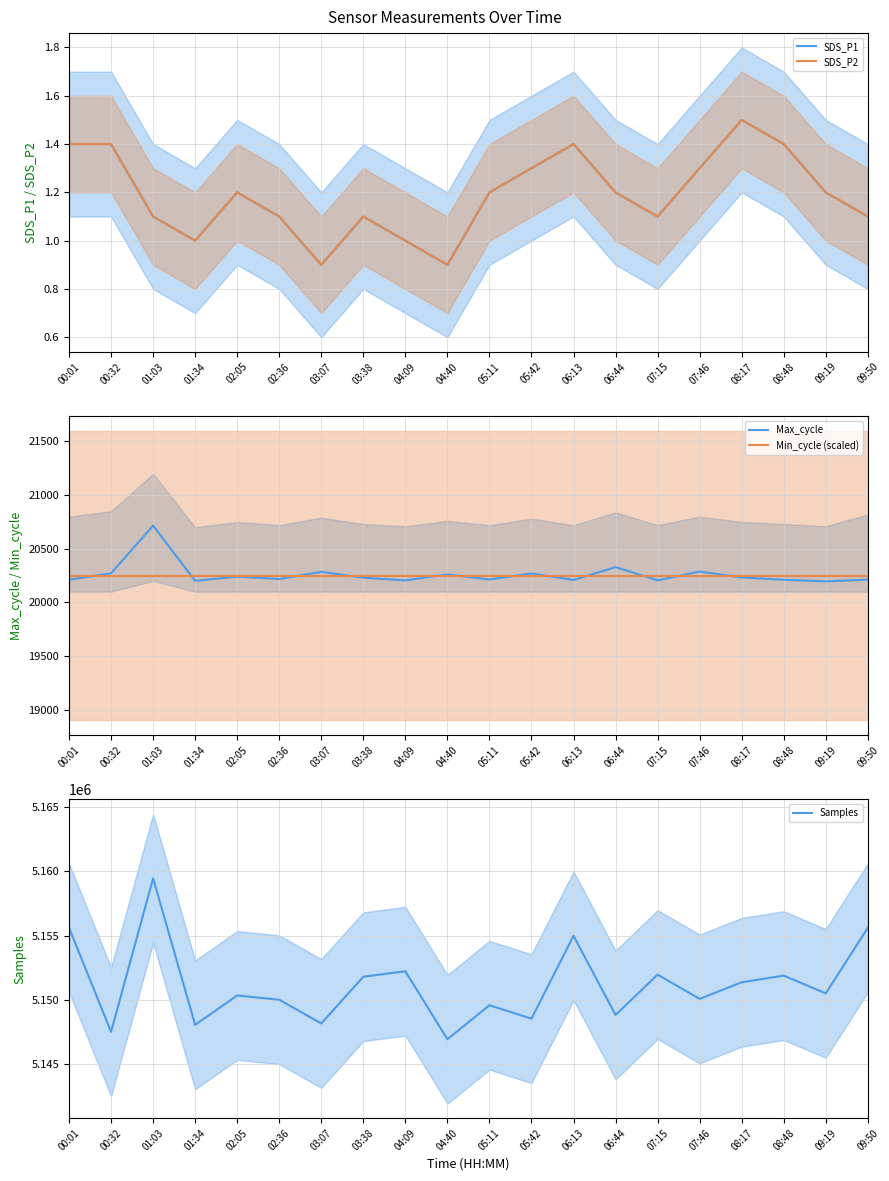

What is the label of the 10th point from the left?

04:40